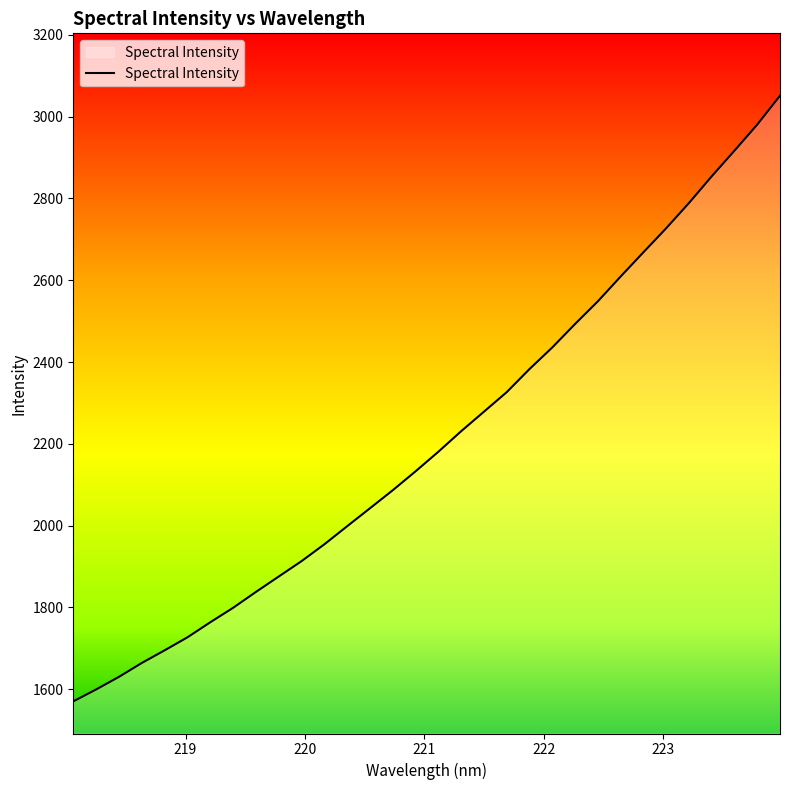

What is the minimum value shown in the chart?

1570.3